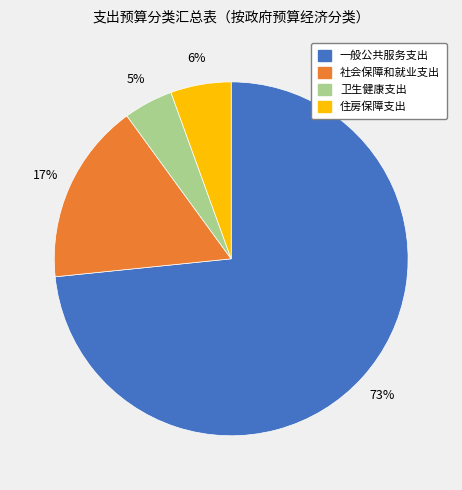

Is the sum of 一般公共服务支出 and 社会保障和就业支出 greater than half?

Yes